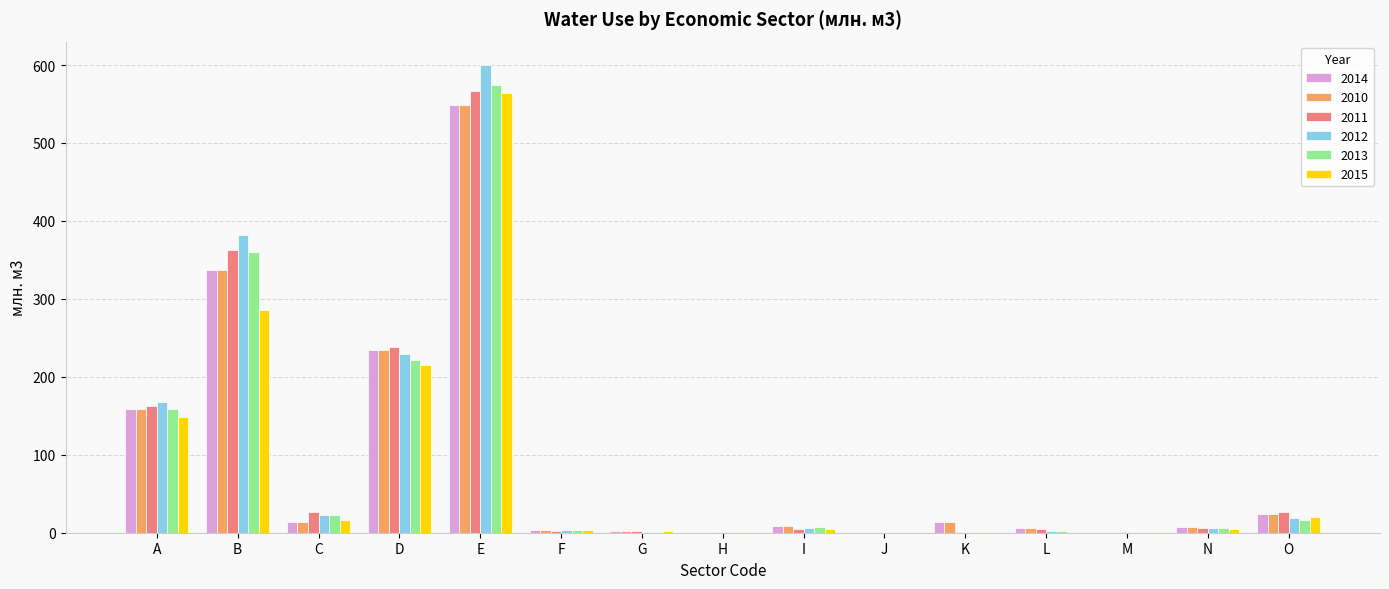

Is the value of 2013 at K greater than the value of 2010 at B?

No